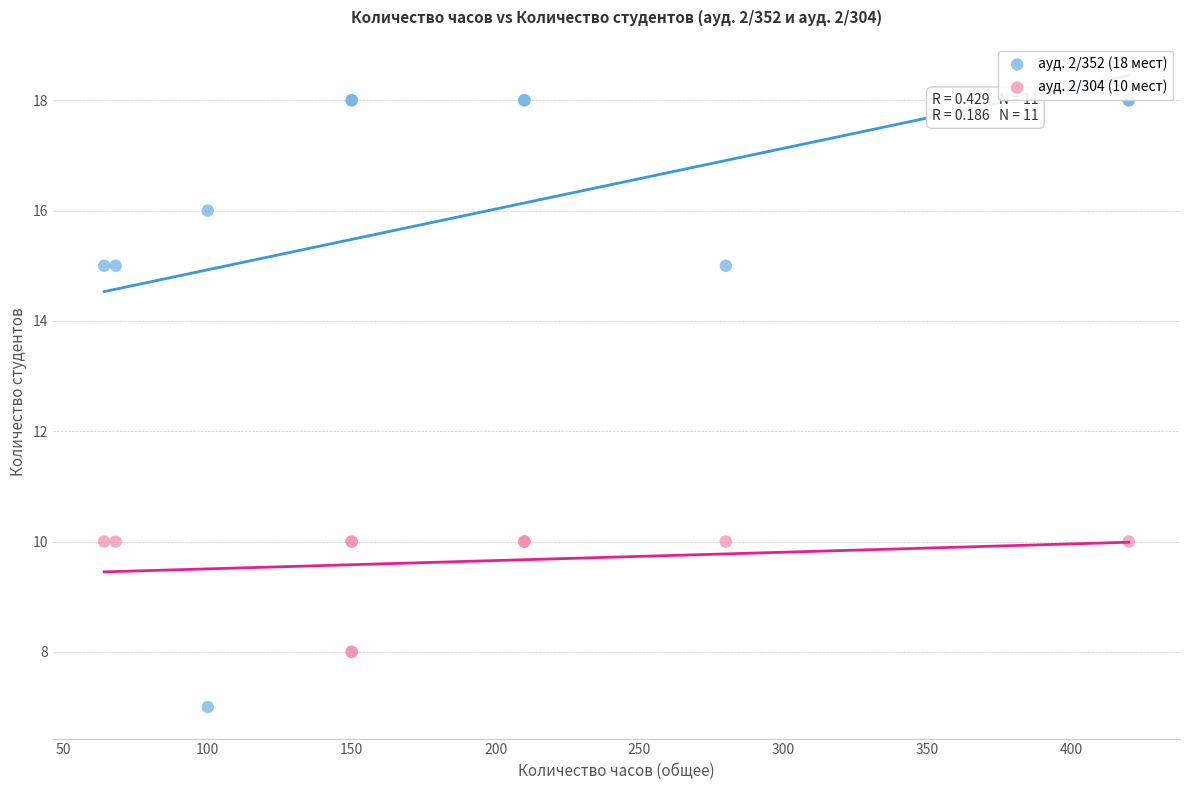

Which series contains the lowest Y value?

ауд. 2/352 (18 мест)